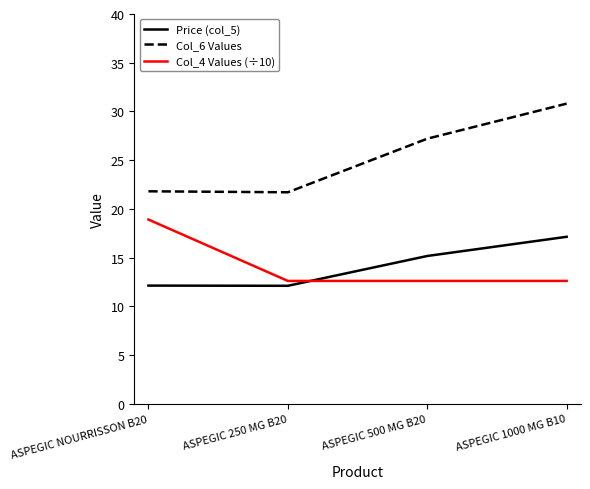

What is the difference between the Price (col_5) values at ASPEGIC 500 MG B20 and ASPEGIC 1000 MG B10?

2.0